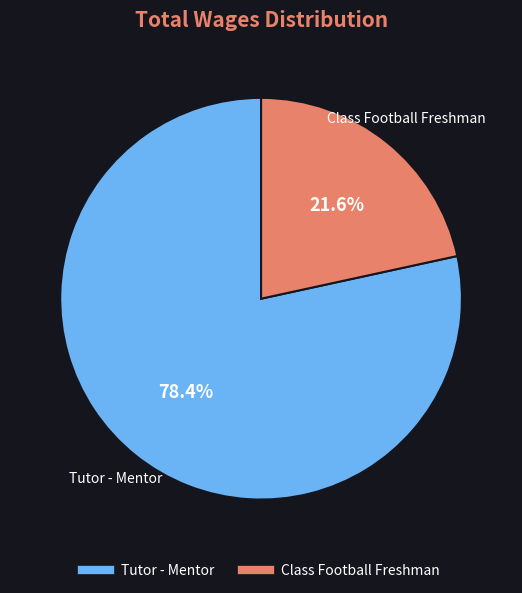

How many slices are in this pie chart?

2